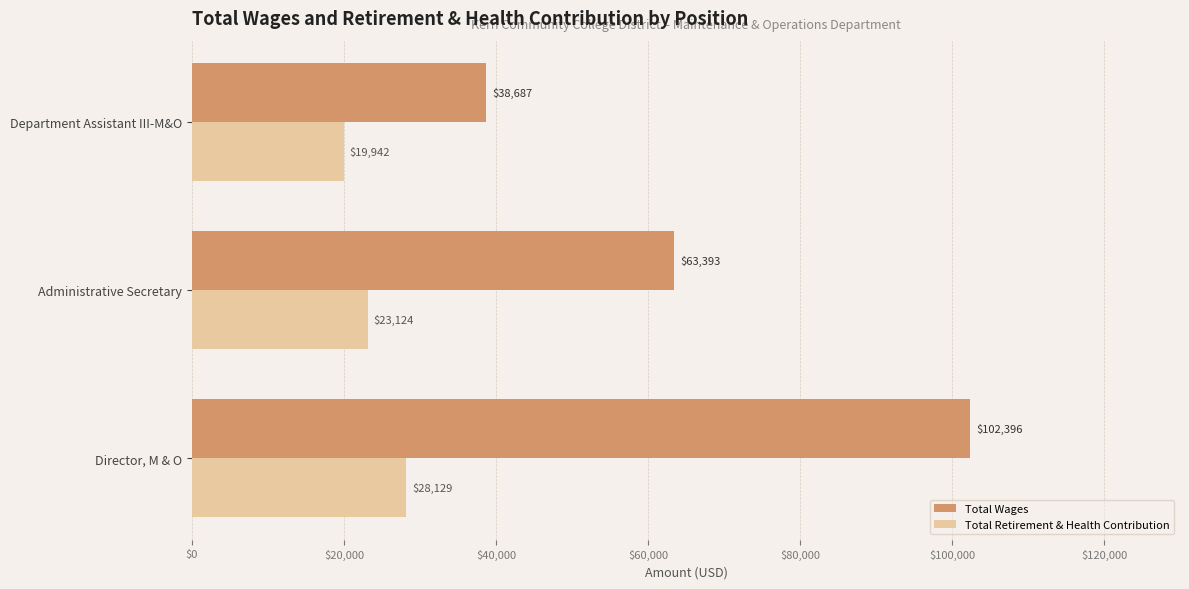

Between Director, M & O and Administrative Secretary, which series saw the biggest shift?

Total Wages